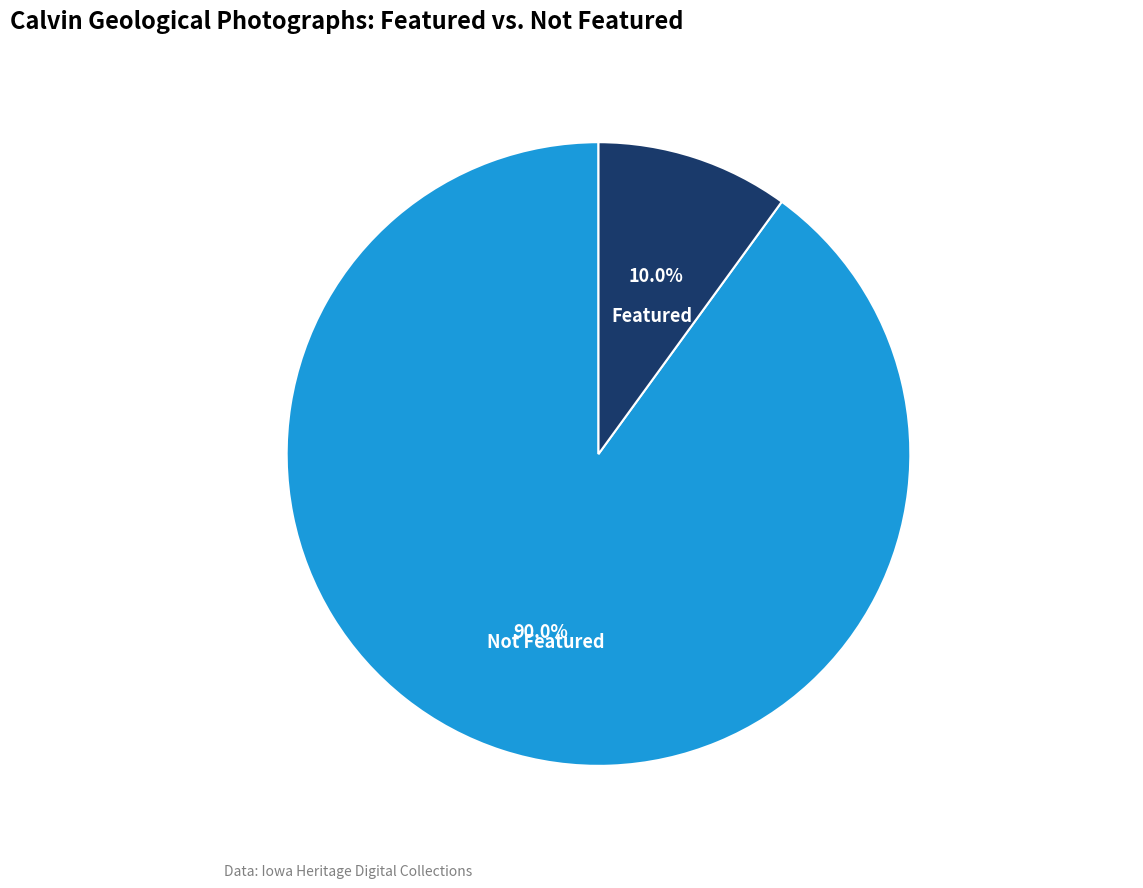

What portion of the pie excludes Not Featured?

10.0%